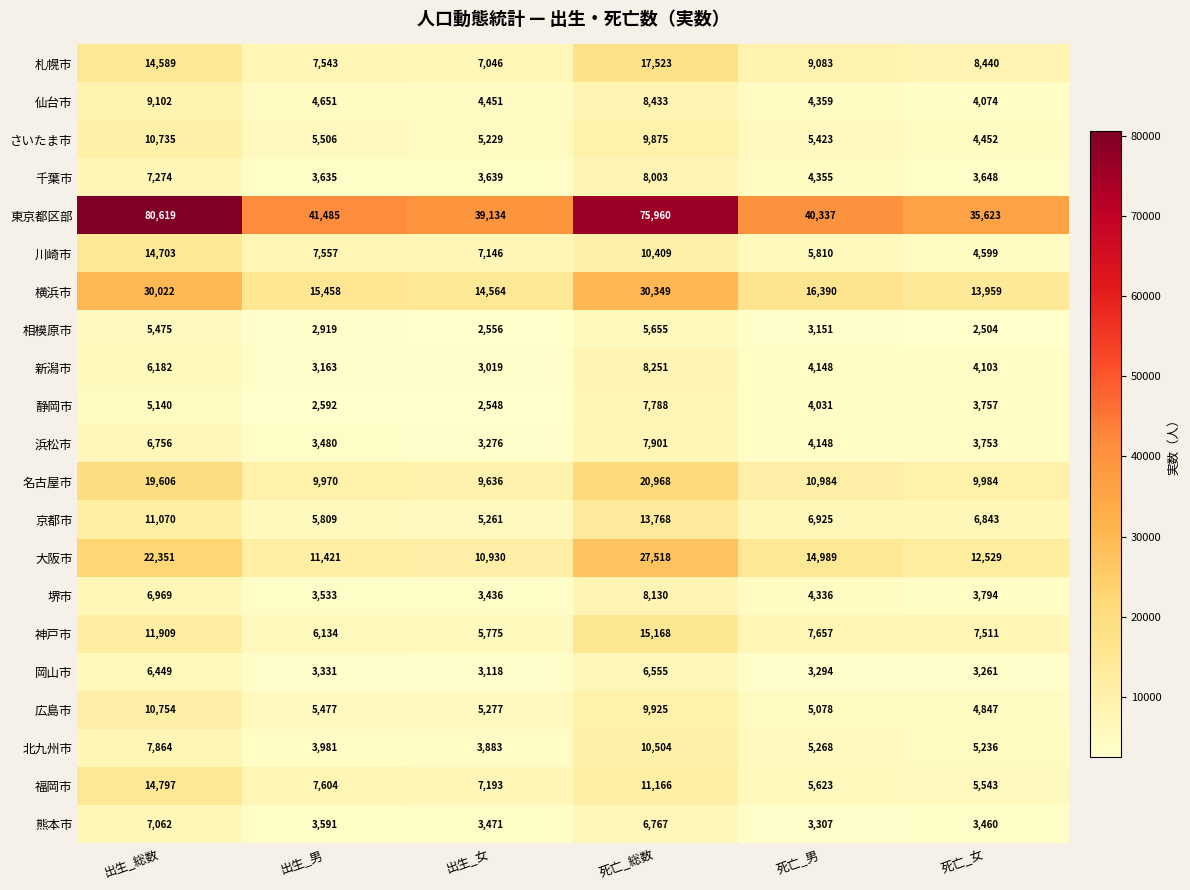

True or false: 京都市 has a value of 22619 at 死亡_総数.

False